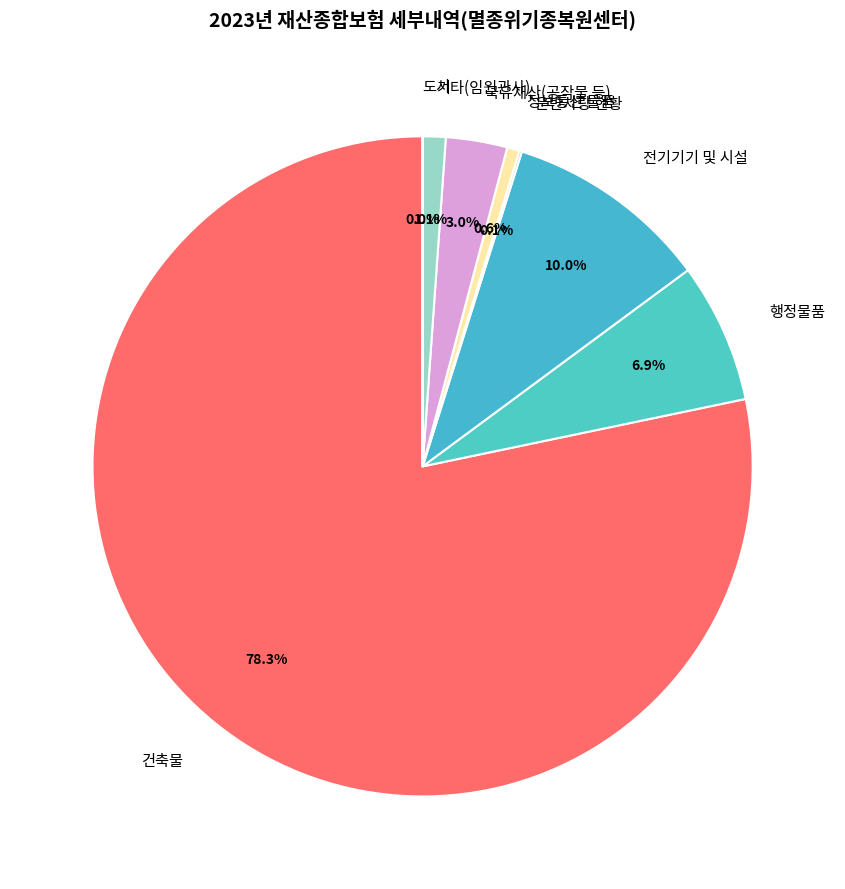

What percentage do 행정물품 and 국유재산(공작물 등) together represent?

9.9%